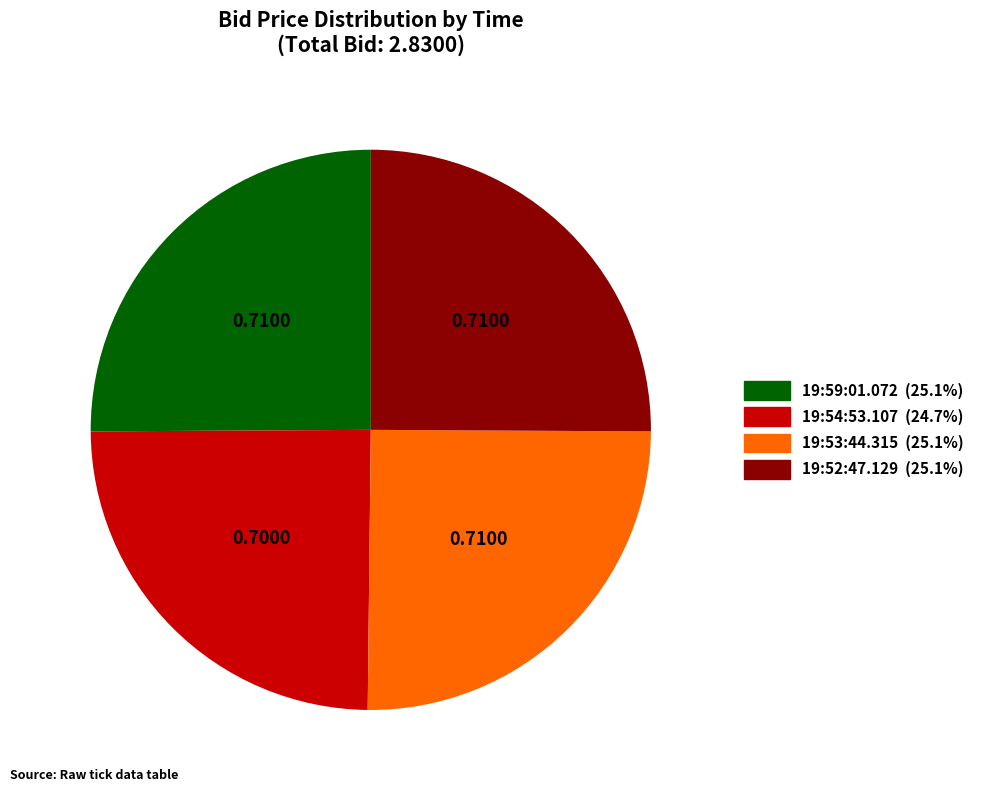

Is there any slice that represents more than half of the pie?

No